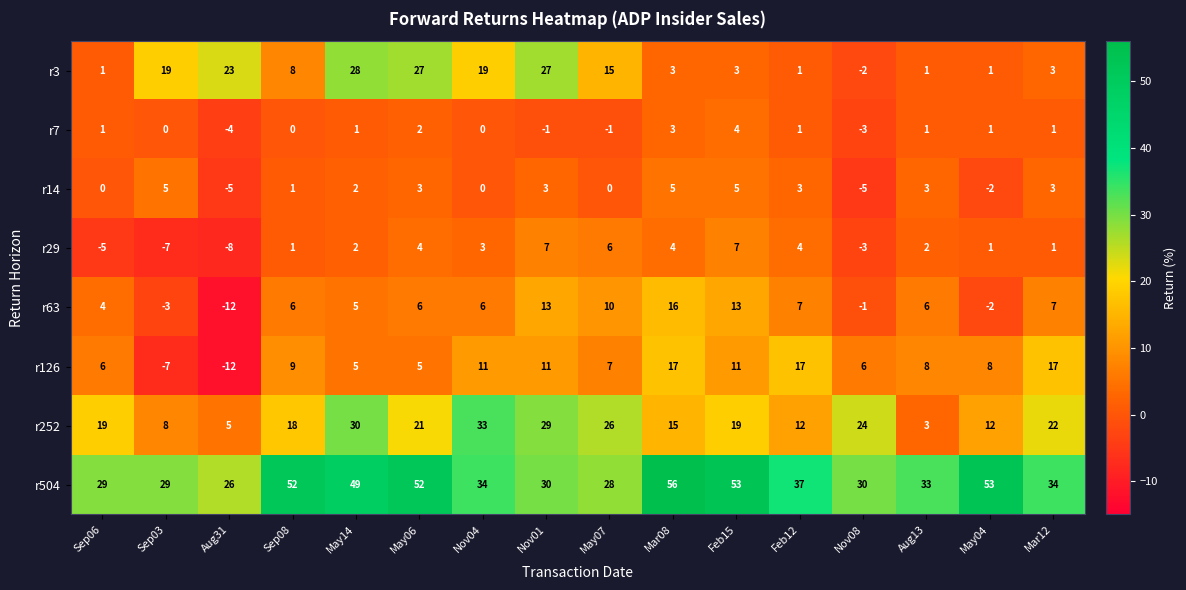

What is the approximate value of r3 at Mar12, to the nearest 5?

5